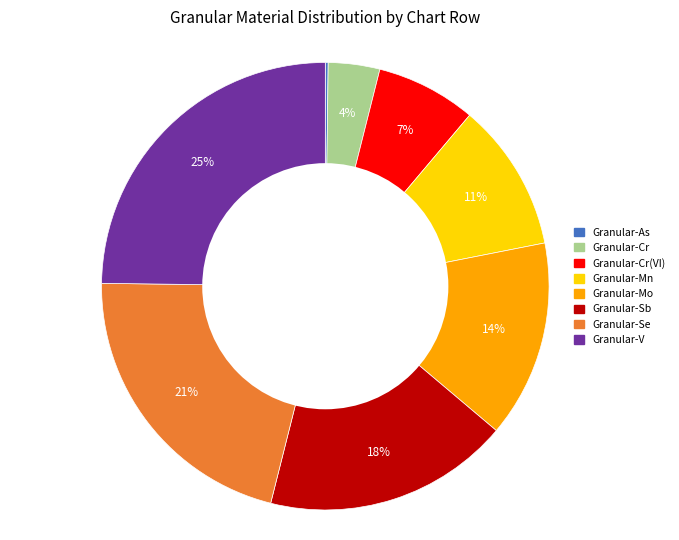

Which slice is the largest?

Granular-V